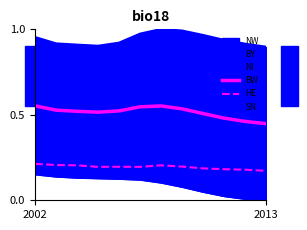

True or false: BY has a value of 1.7 at 5.

False